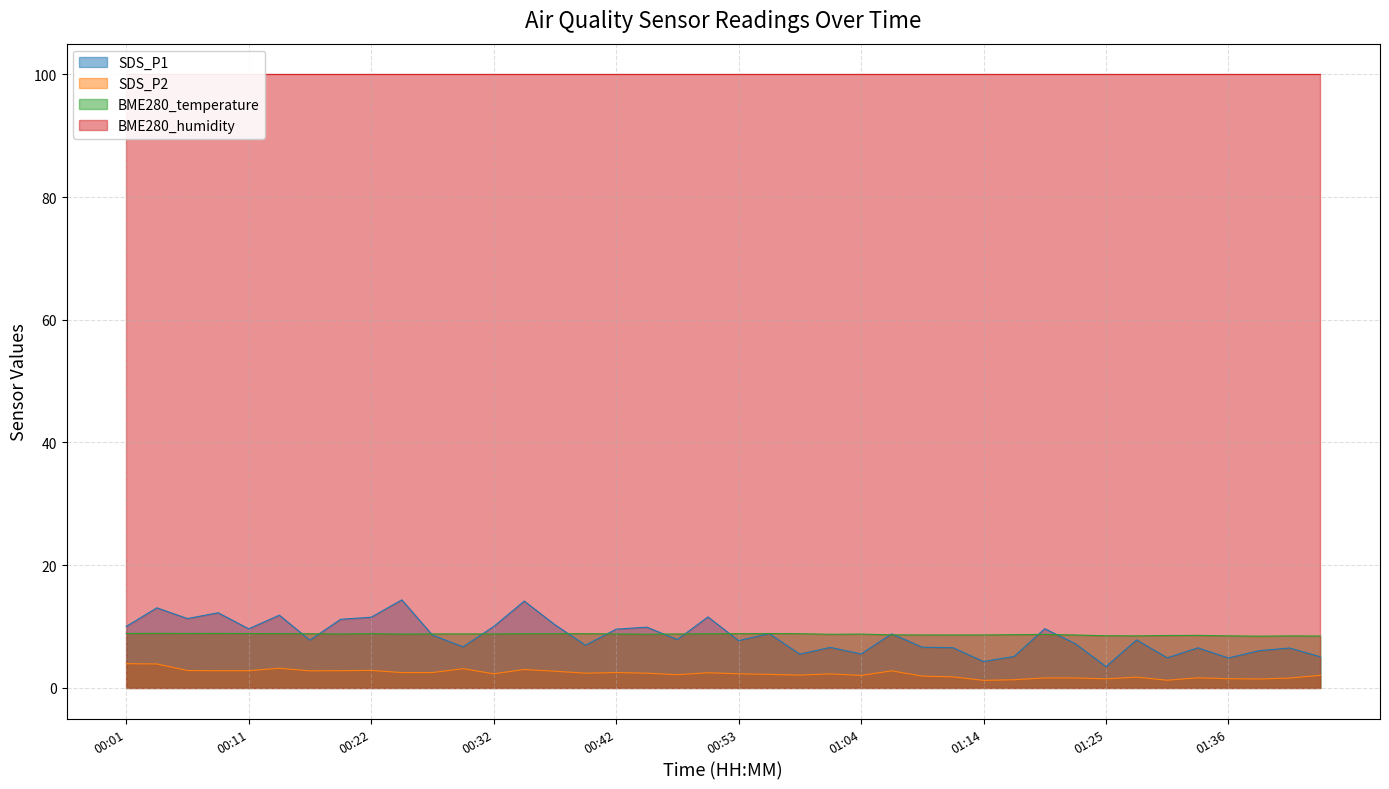

What is the highest value of the SDS_P1 series?

14.3